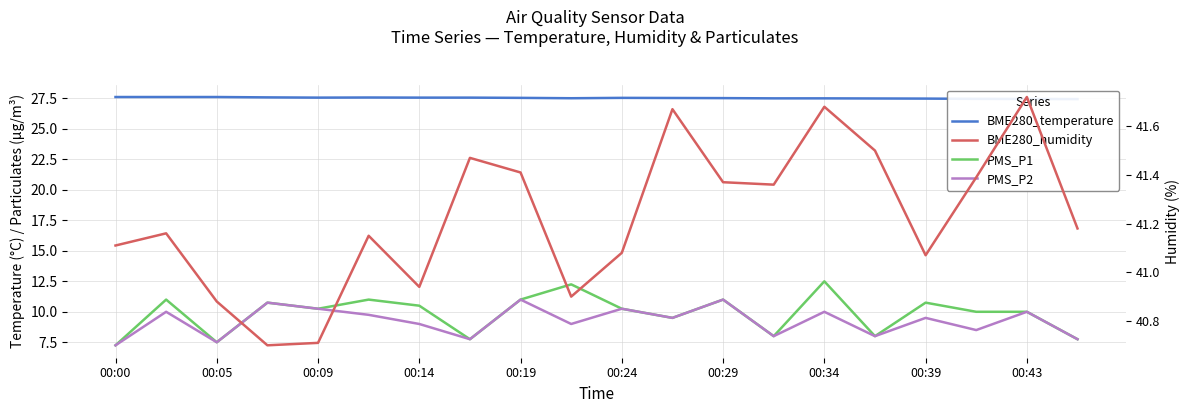

True or false: BME280_humidity and PMS_P1 cross at least once.

False